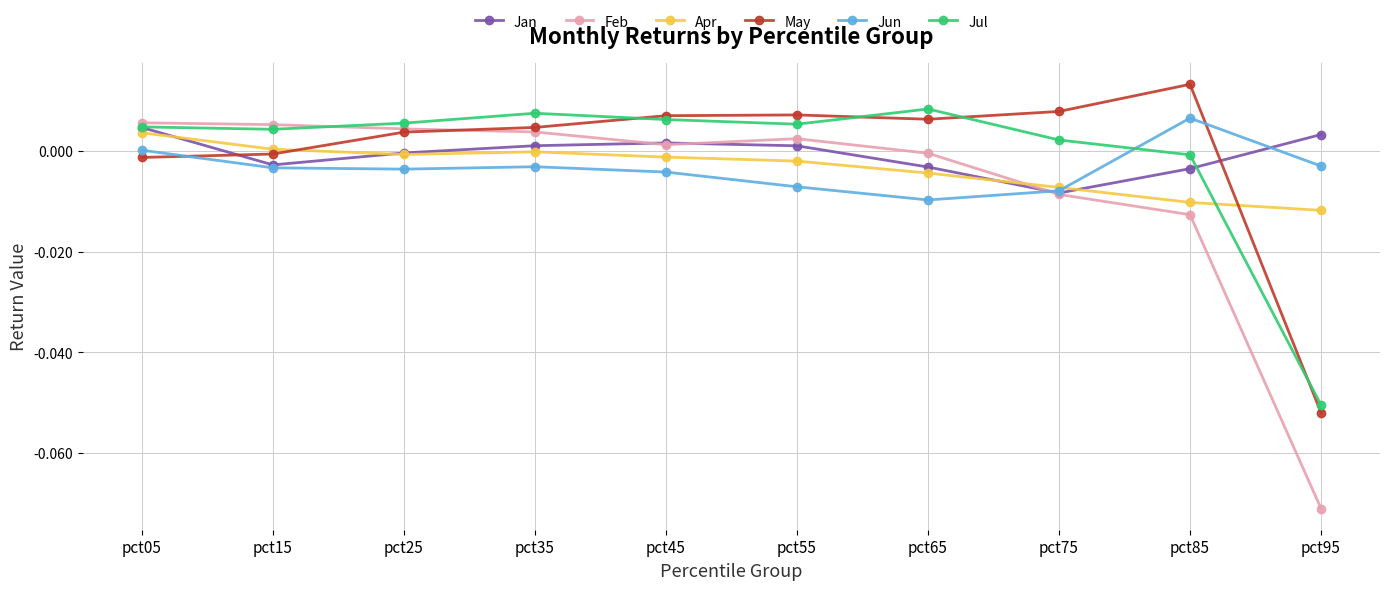

Where do Apr and Jan first cross each other?

pct05 and pct15